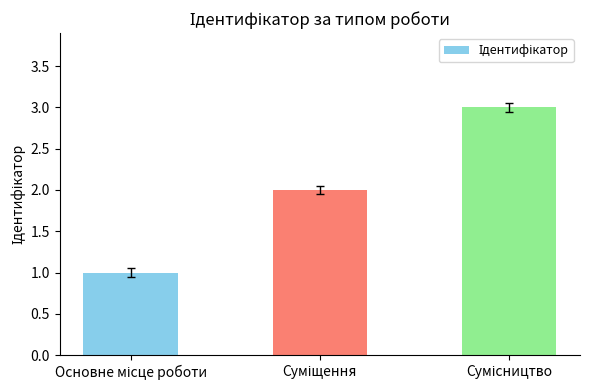

What is the greatest value displayed?

3